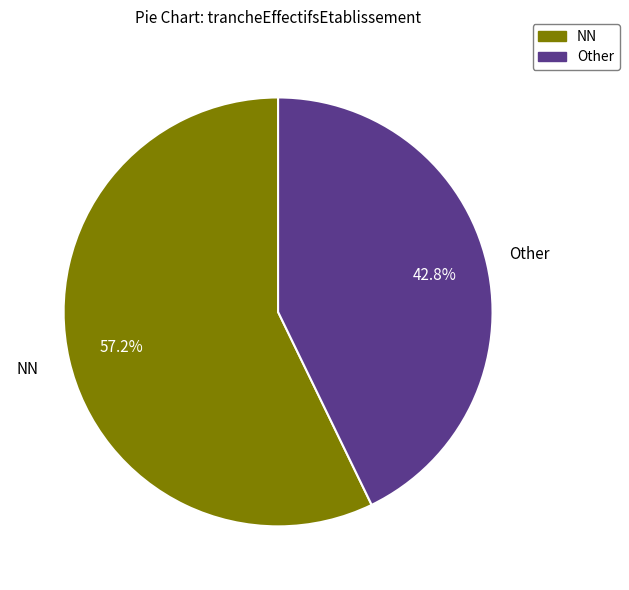

Which category has the smallest portion of the pie?

Other